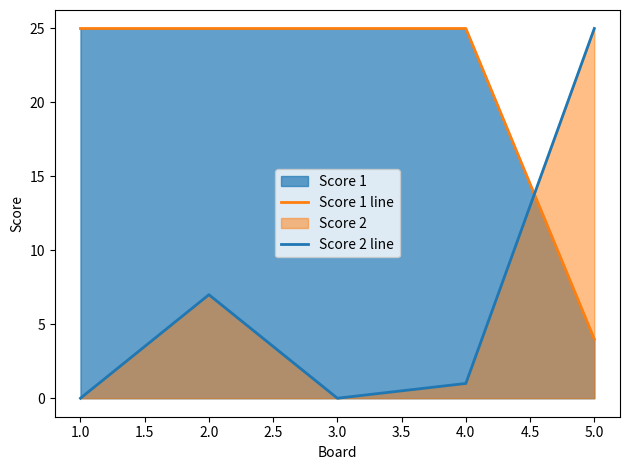

What is the value of the Score 1 line point at the 3rd from the left?

25